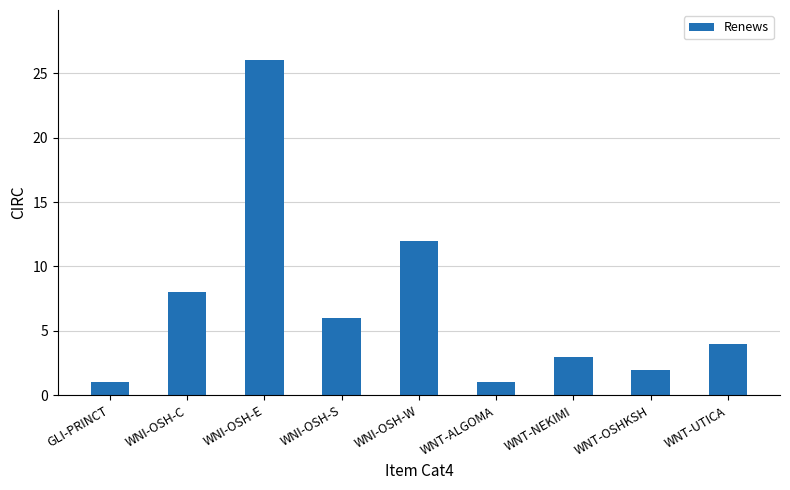

What is the difference between the values at WNT-UTICA and WNT-NEKIMI?

1